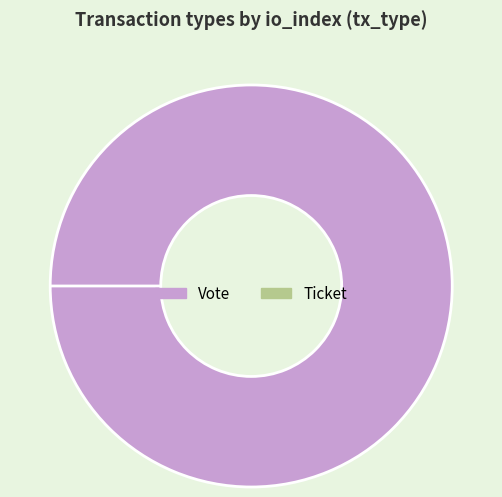

To the nearest percent, what is the difference between the largest and smallest slice percentages?

100%